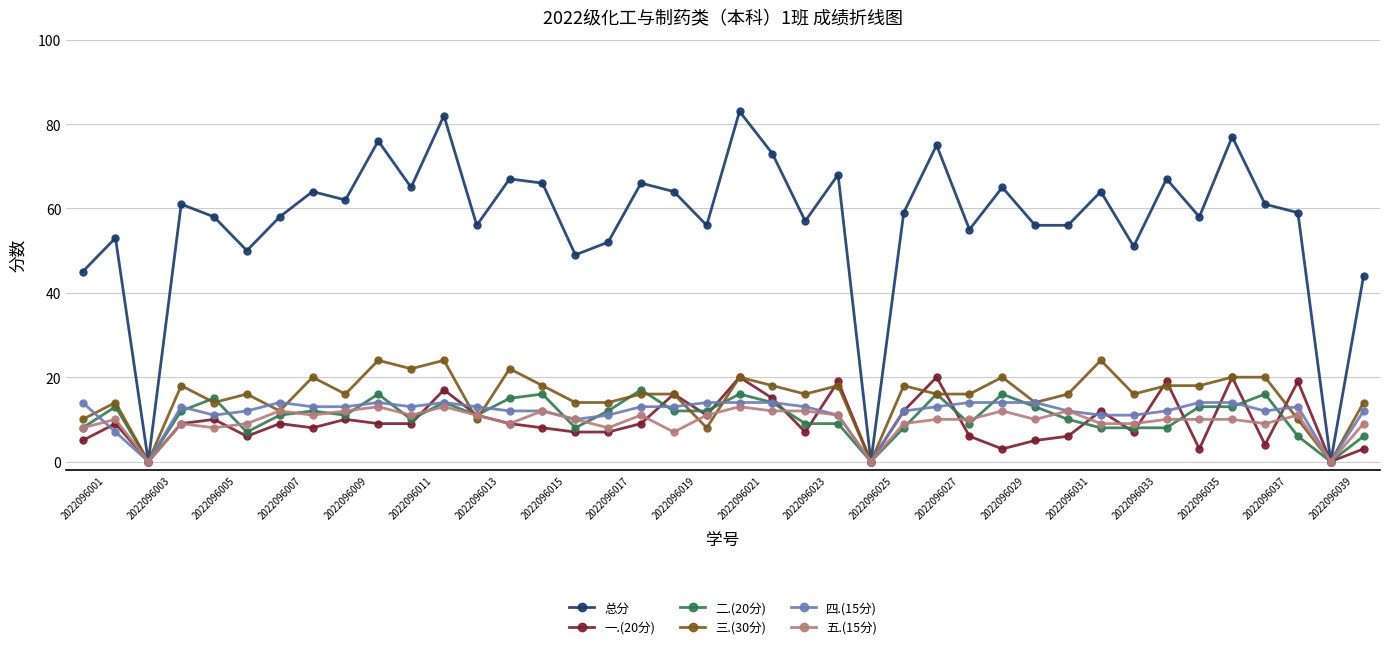

How many distinct data groups are displayed?

6